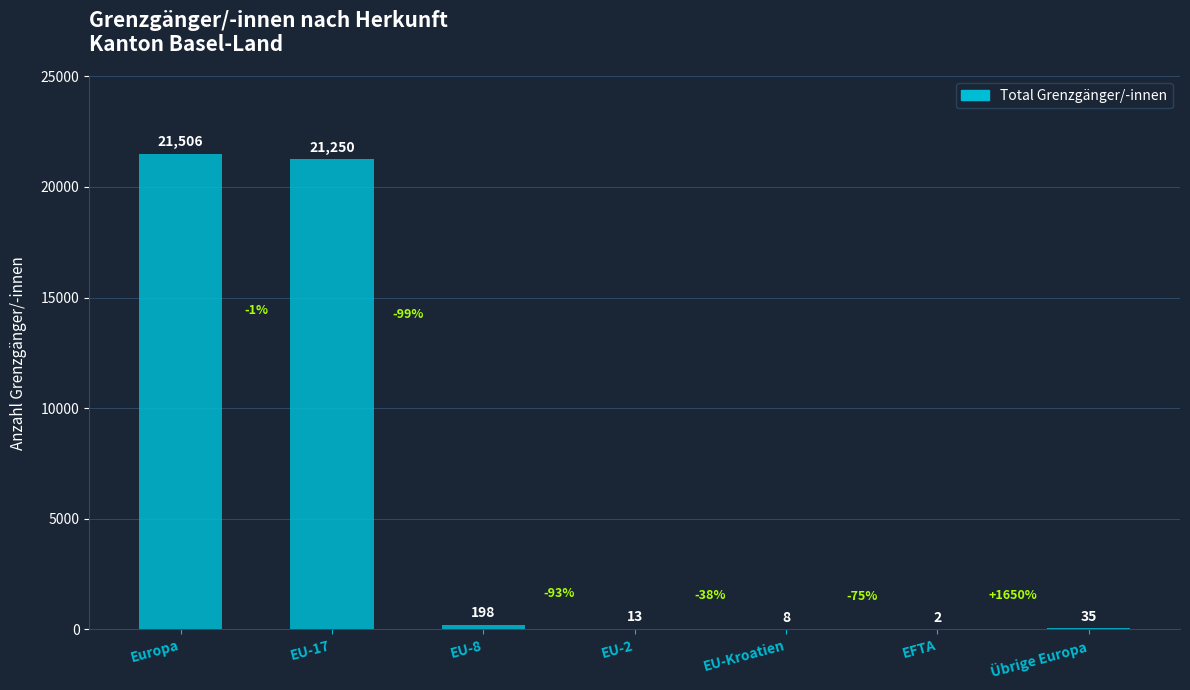

Reading left to right, what are all the values shown in this chart?

21506	21250	198	13	8	2	35